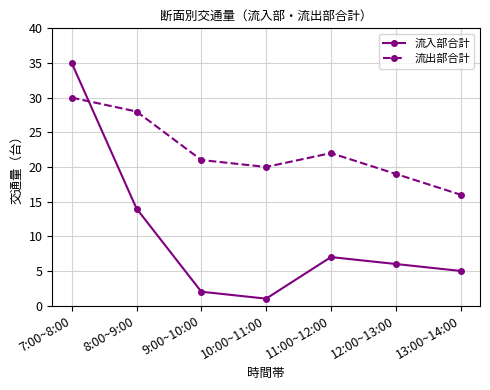

Is this an area chart (filled region under the line)?

No